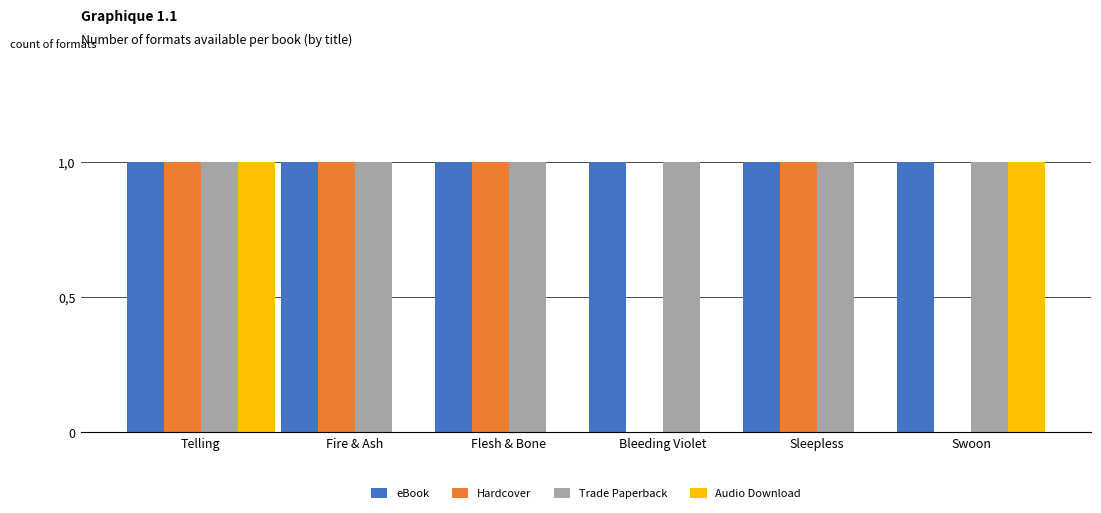

Are the bars horizontal?

No